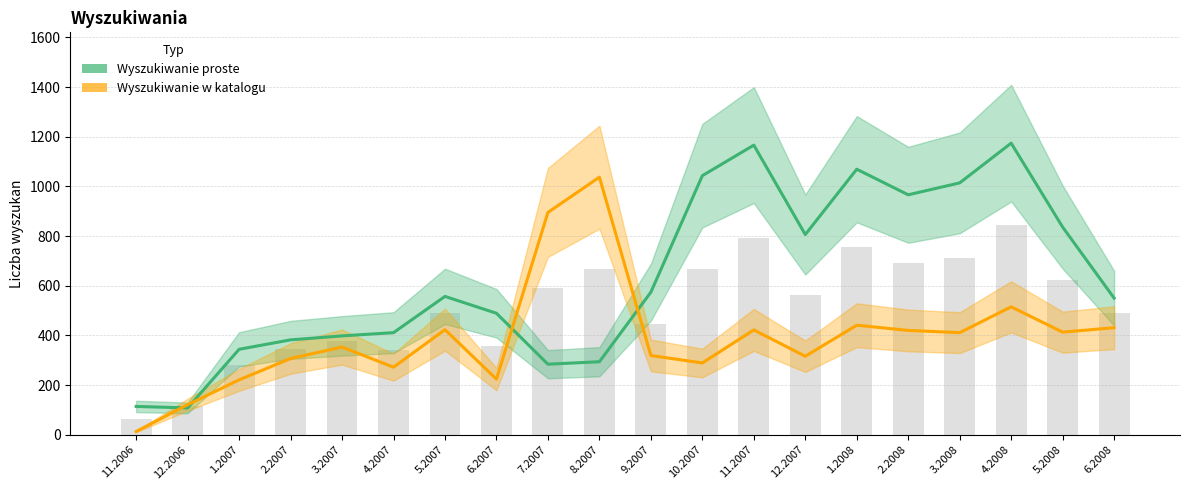

Rank the series at 6.2008 from highest to lowest value.

Wyszukiwanie proste, Wyszukiwanie w katalogu